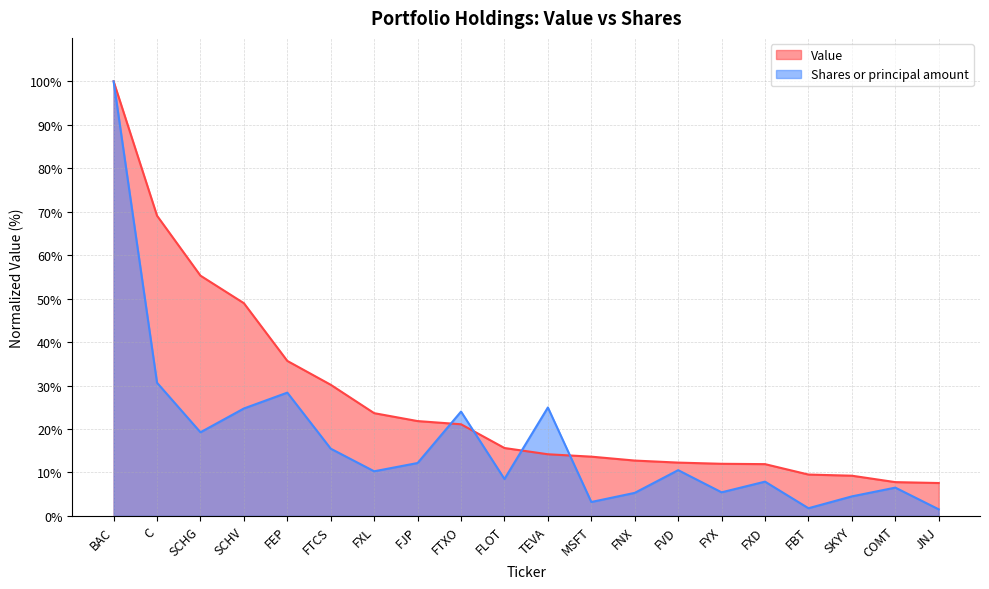

True or false: Shares or principal amount and Value cross at least once.

True